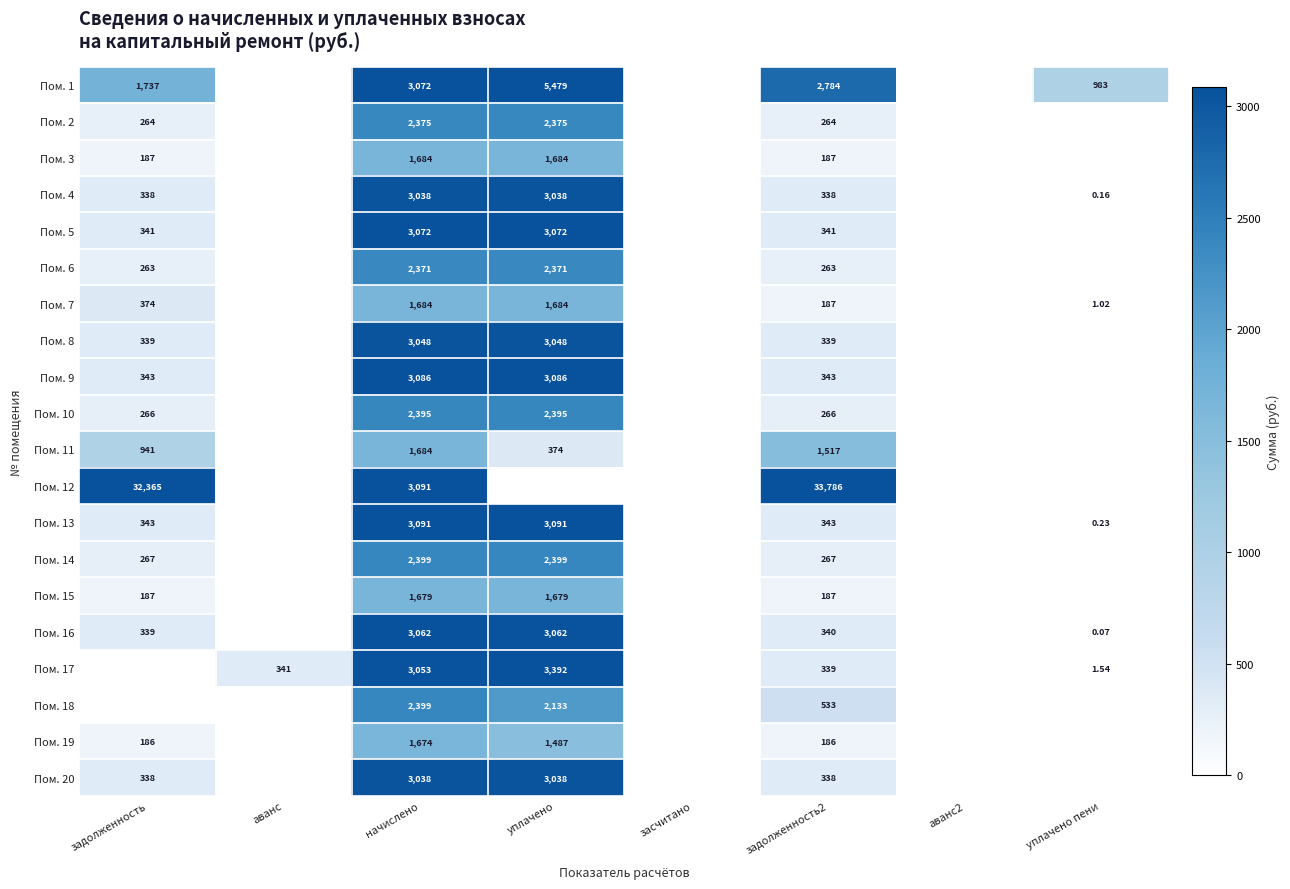

Is the value of Пом. 1 at уплачено пени greater than the value of Пом. 9 at задолженность?

Yes